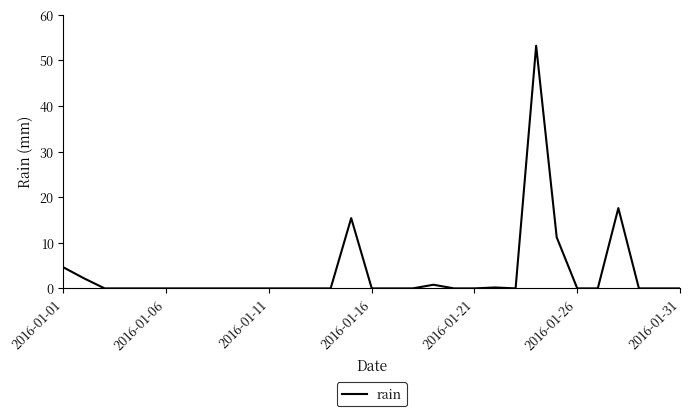

What is the maximum value shown in the chart?

53.2